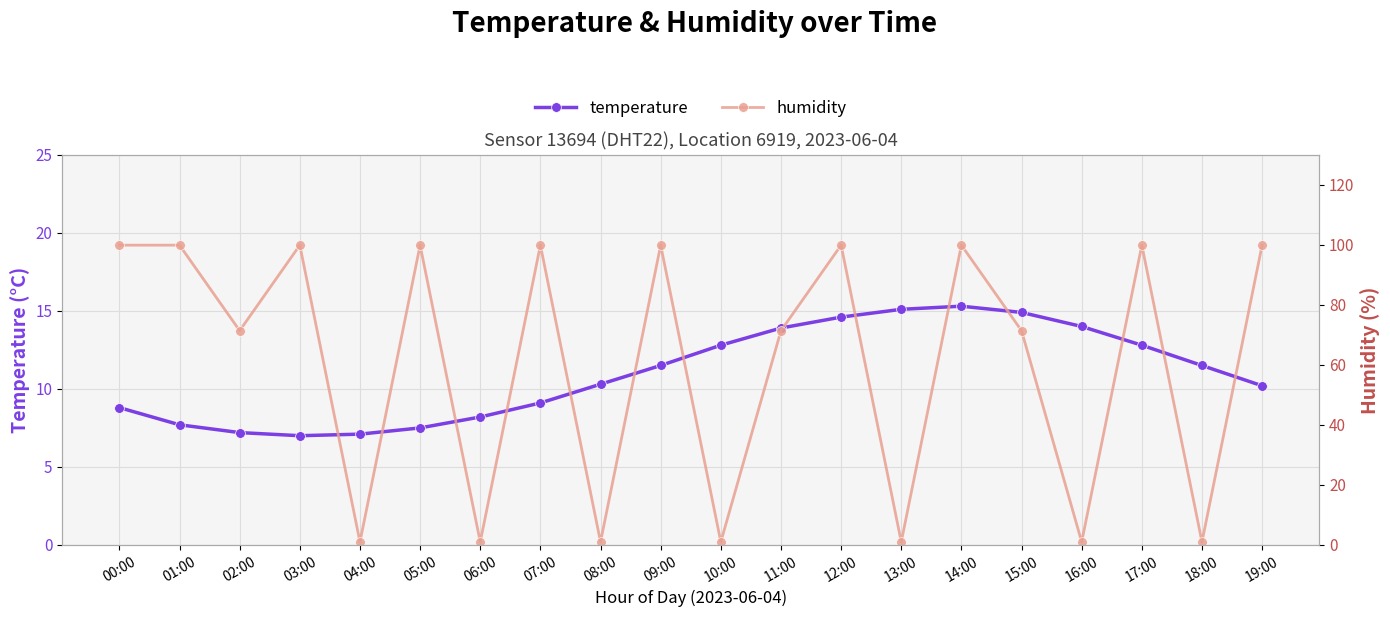

How many values in the humidity series exceed 99?

10